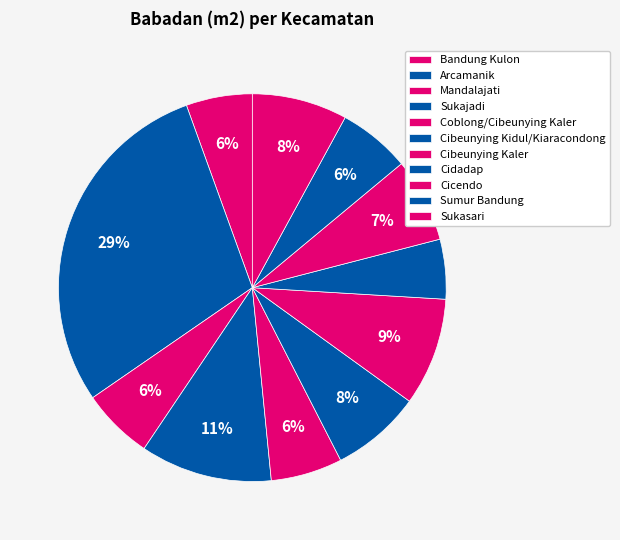

How many slices are in this pie chart?

11